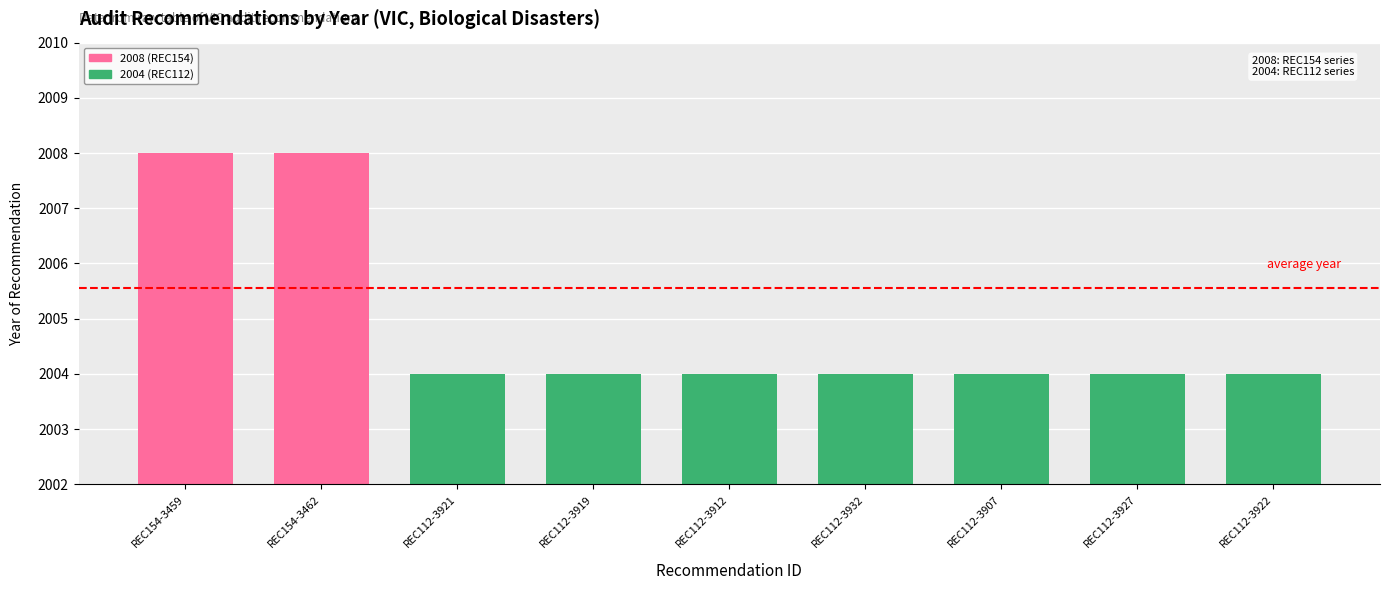

Reading left to right, list all the values displayed in this chart.

REC154-3459=2008	REC154-3462=2008	REC112-3921=2004	REC112-3919=2004	REC112-3912=2004	REC112-3932=2004	REC112-3907=2004	REC112-3927=2004	REC112-3922=2004